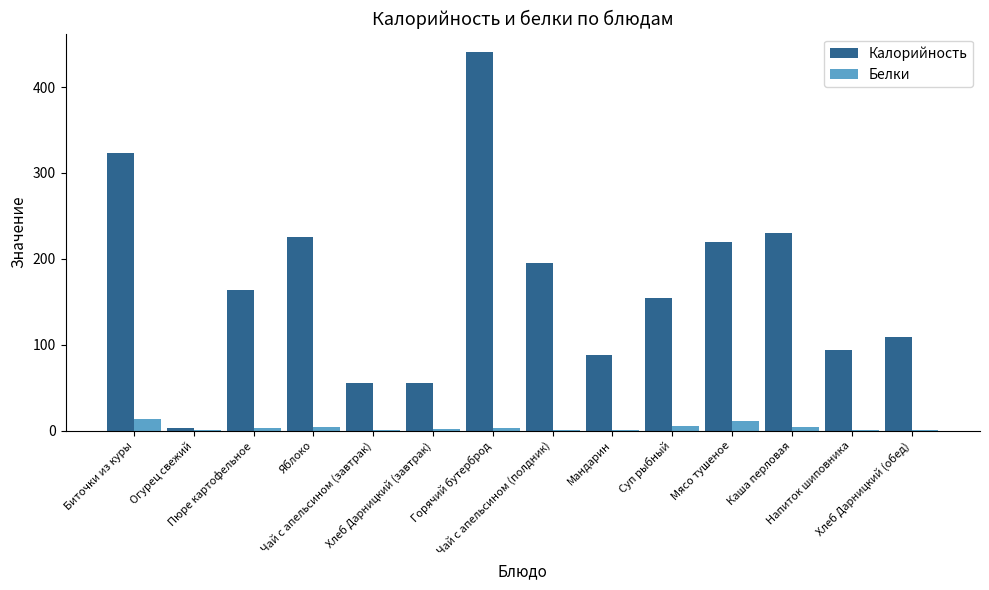

What is the average value of the Калорийность series?

168.2